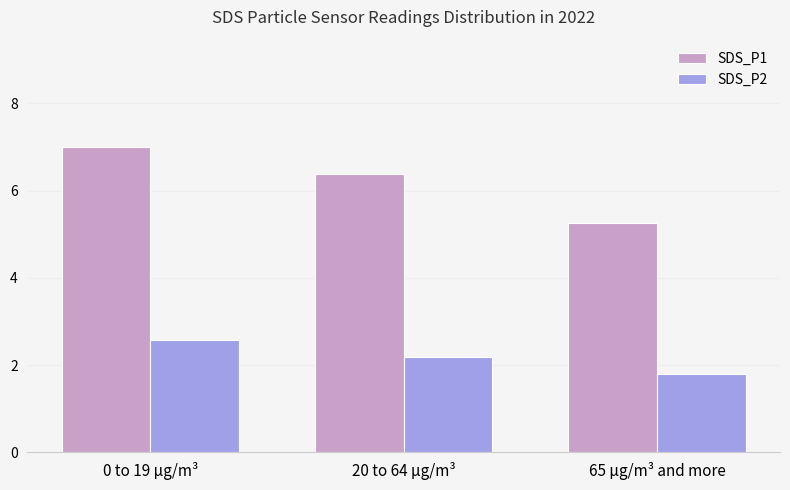

What is the value of the SDS_P1 bar at the 1st from the left?

7.0